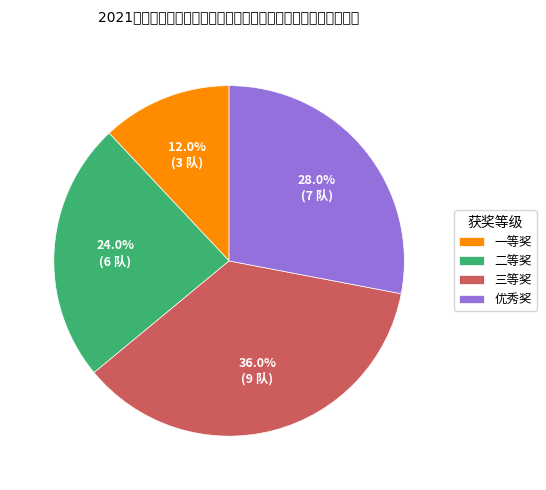

Is there any slice that represents more than half of the pie?

No